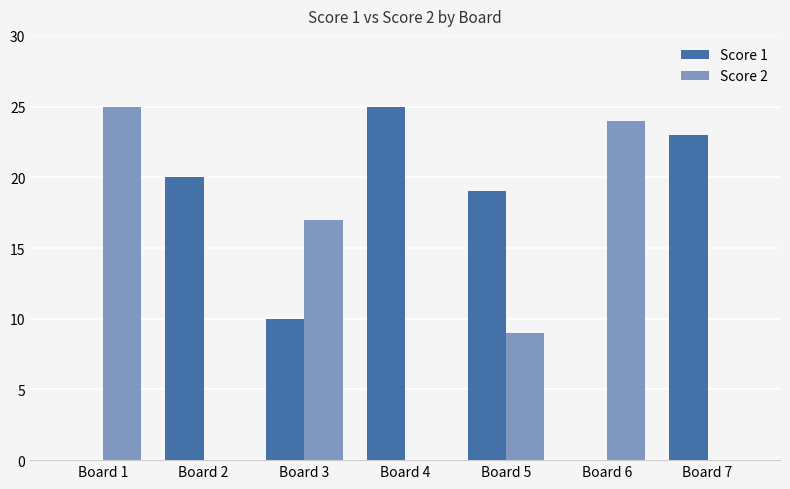

Read the Score 1 value at Board 5, to the nearest 10.

20